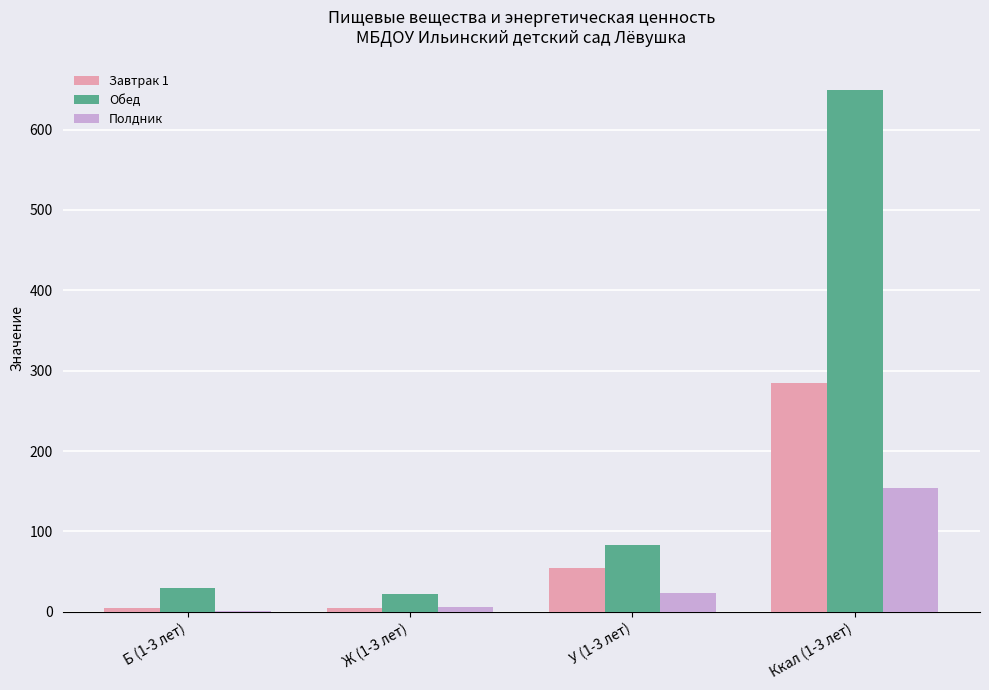

Where is Обед nearest to the value 336?

У (1-3 лет)